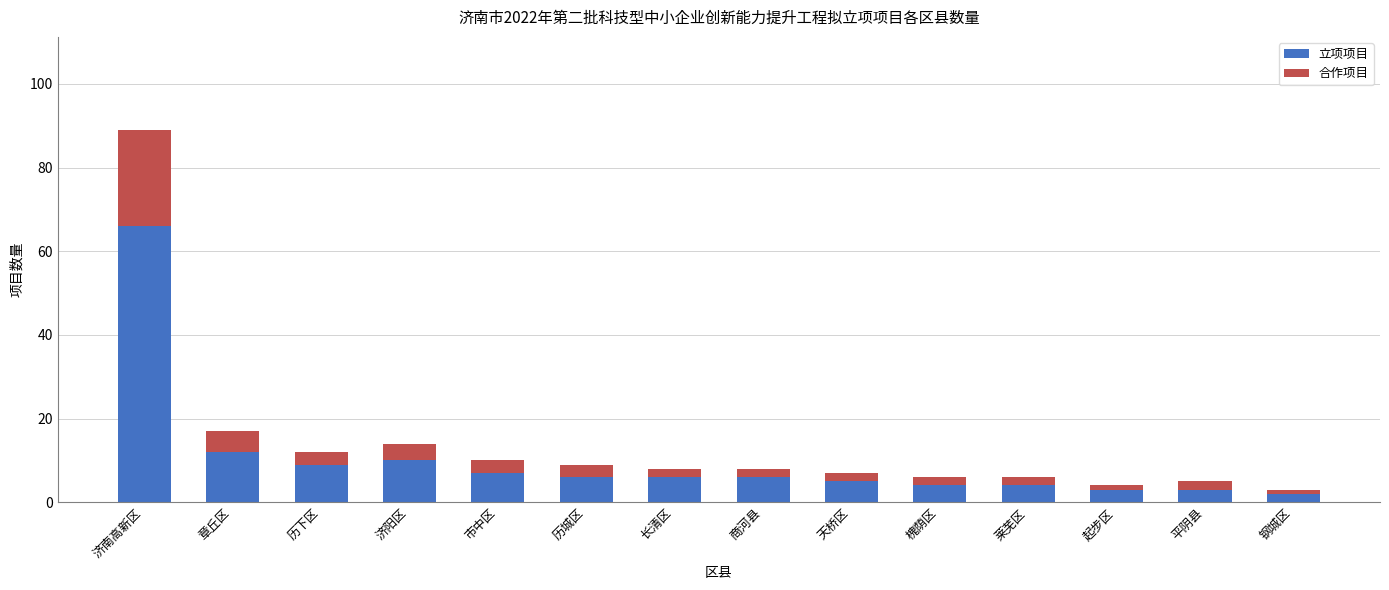

How many series are shown in this chart?

2